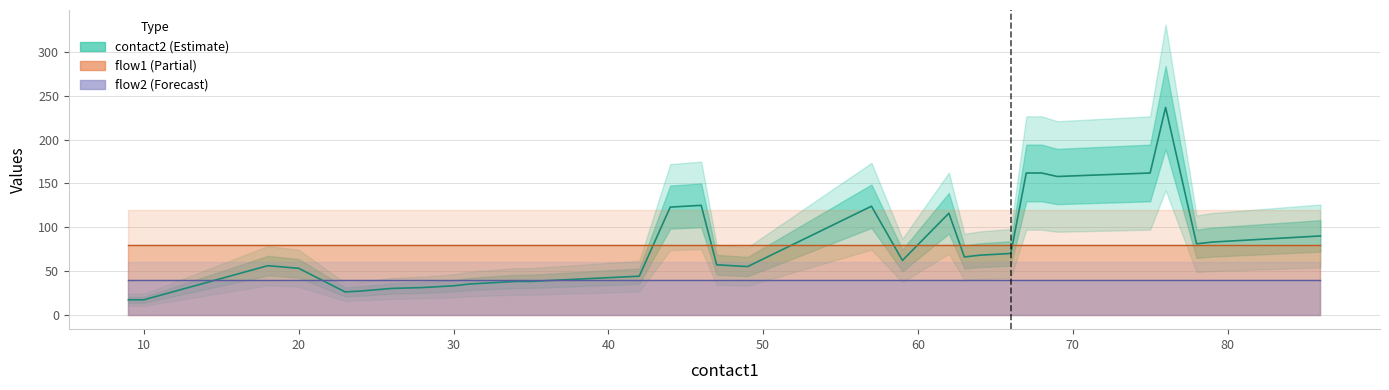

Which category has the lowest value in the flow2 series?

9